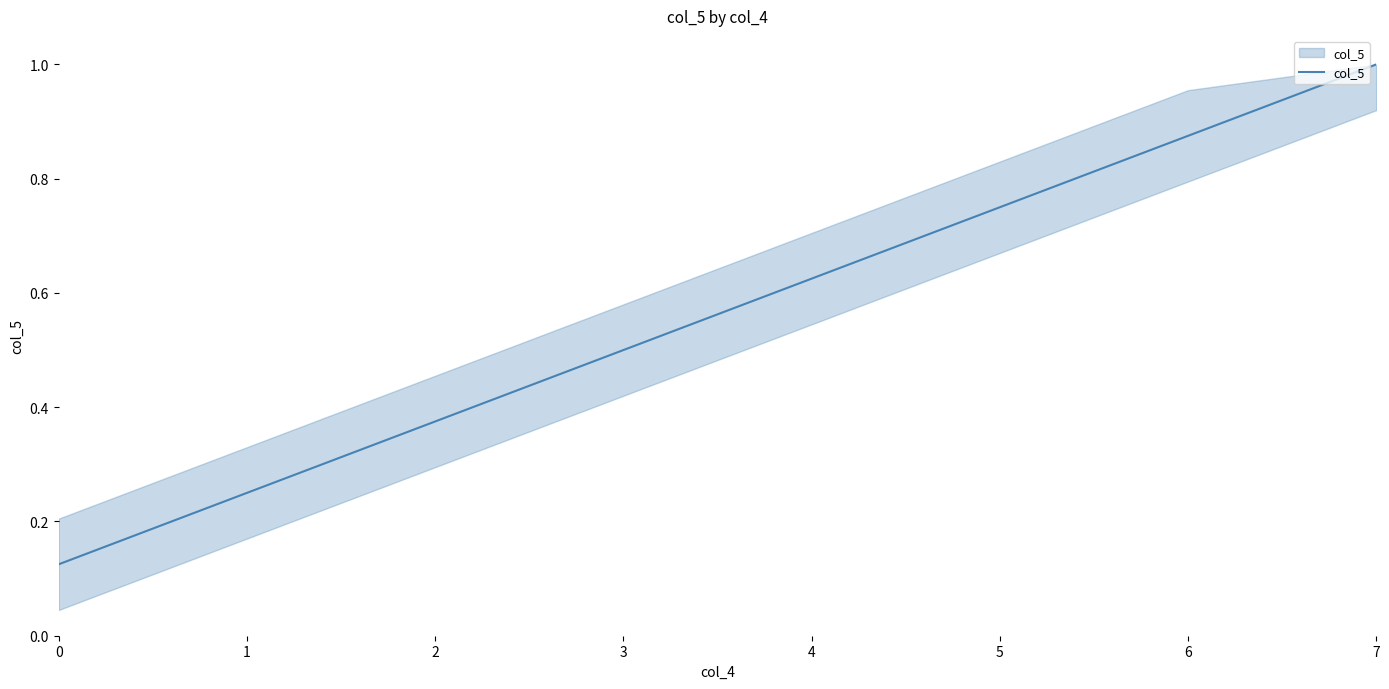

Which label corresponds to the largest value in the chart?

7